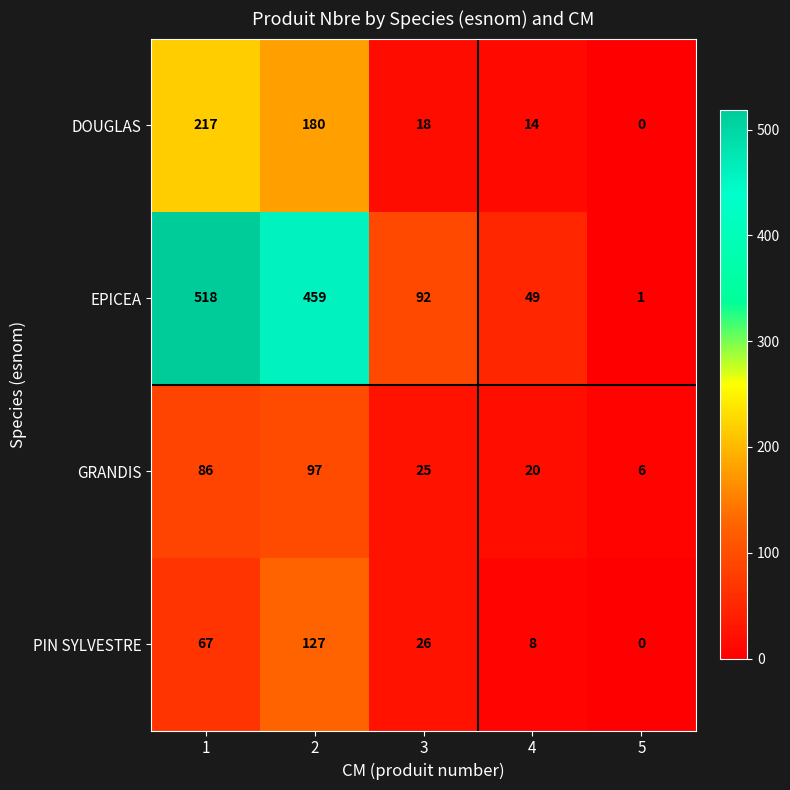

The GRANDIS series shows 6 at 5. True or false?

True